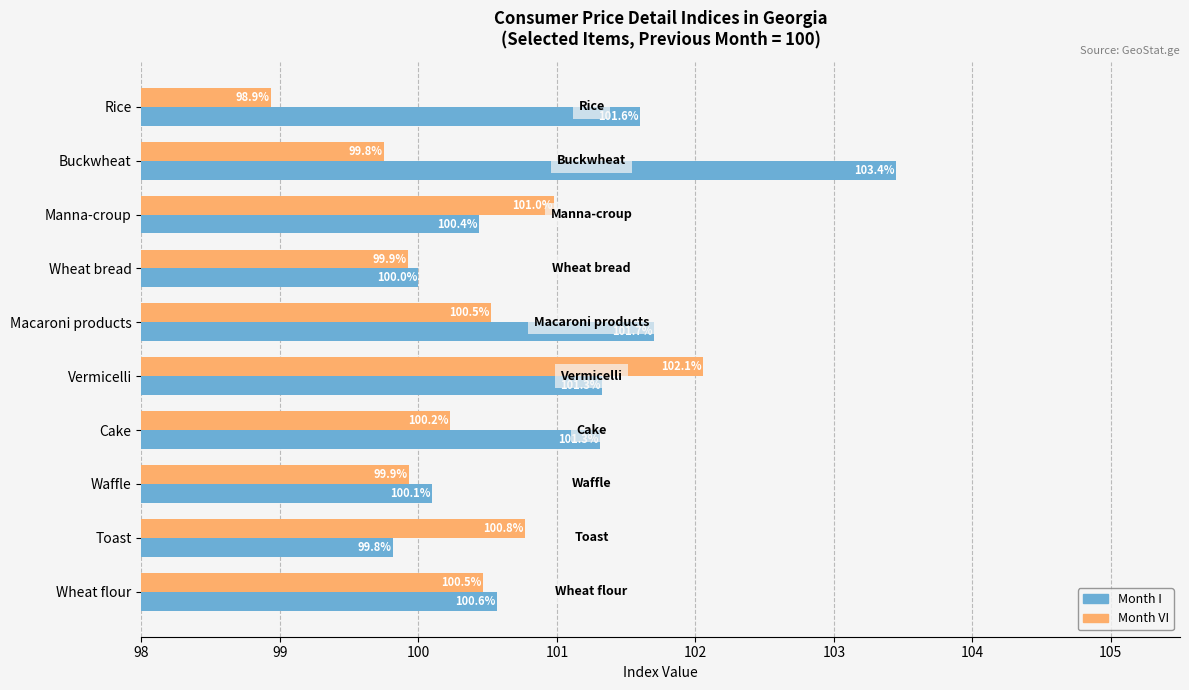

Rank the series by their maximum value, from lowest to highest.

Month VI, Month I